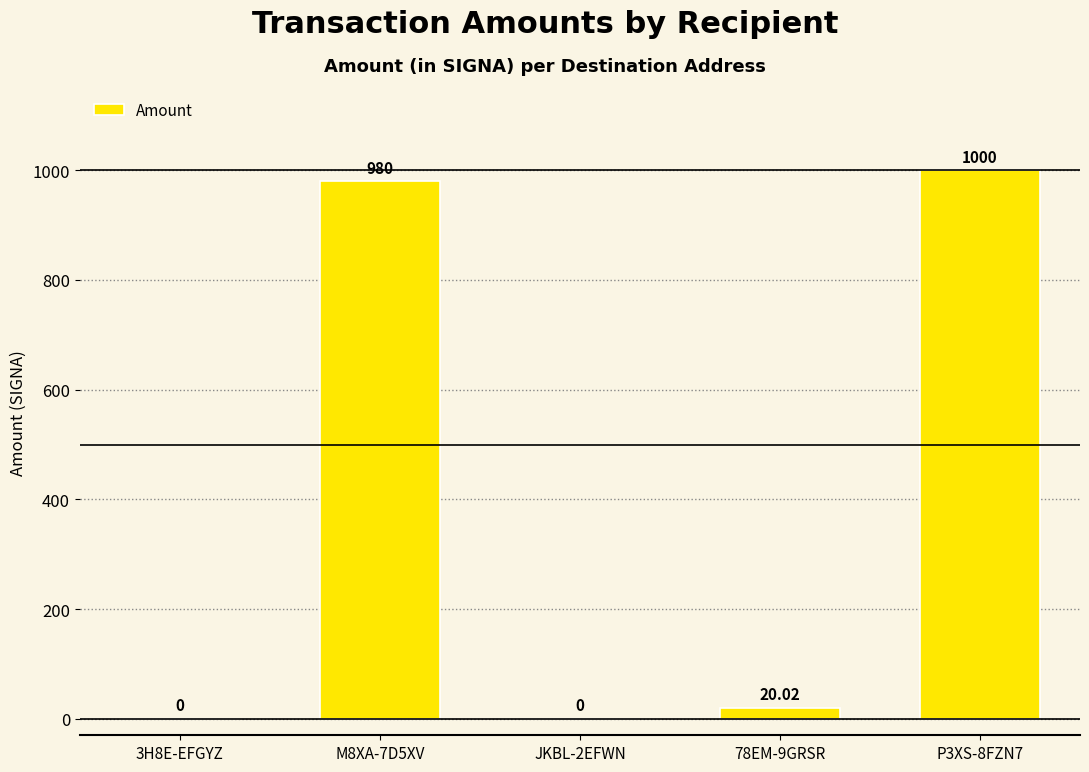

What is the average value?

400.1